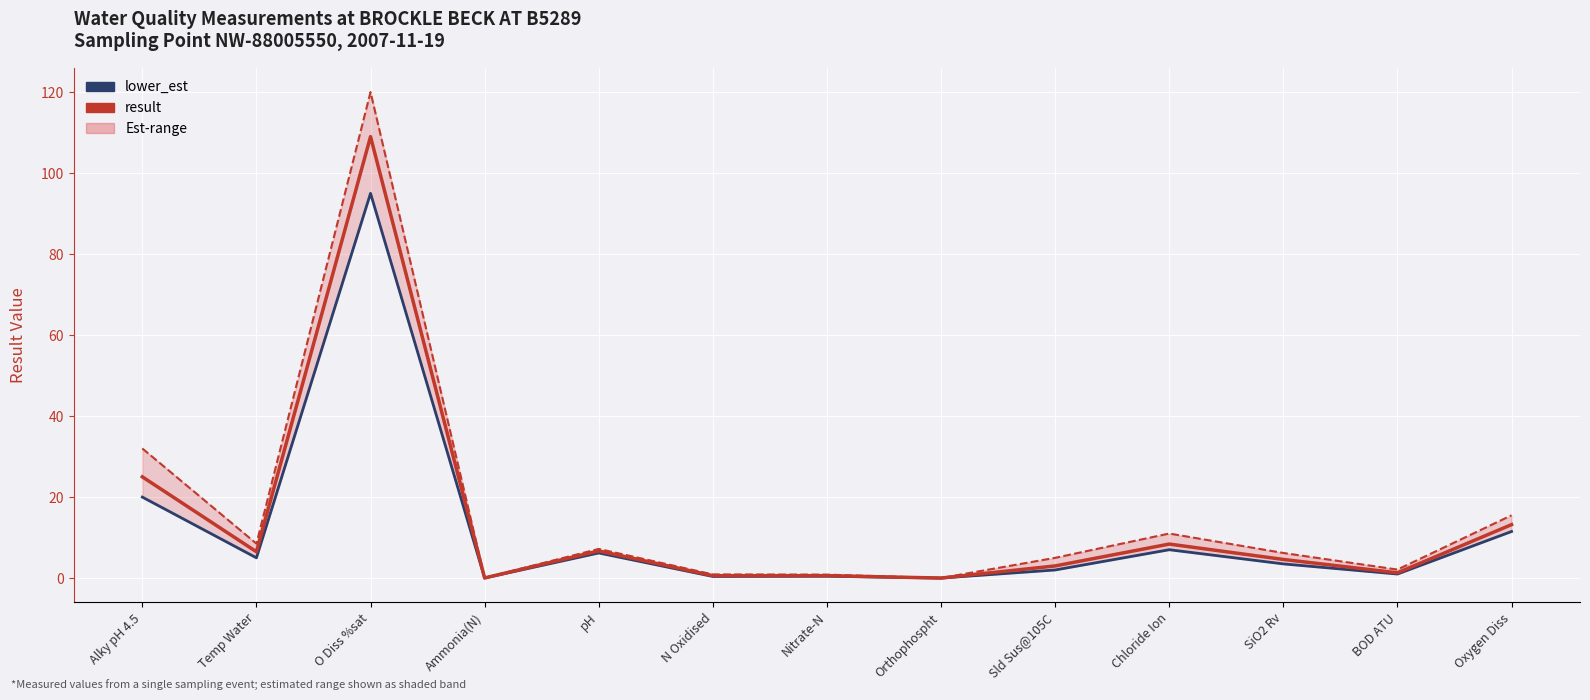

Where is the first local maximum for upper_est?

O Diss %sat